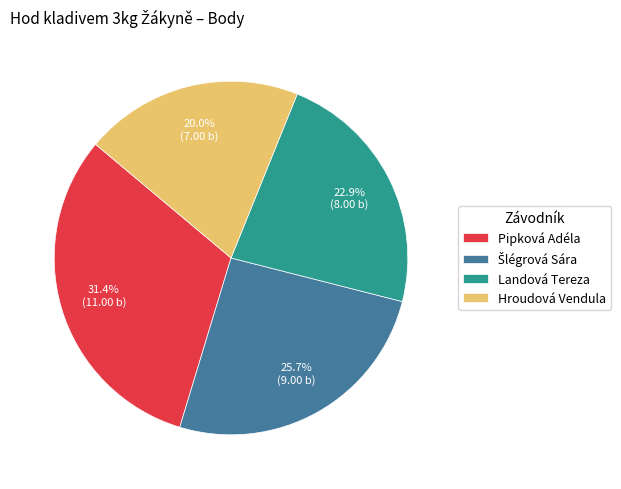

Is there any slice that represents more than half of the pie?

No